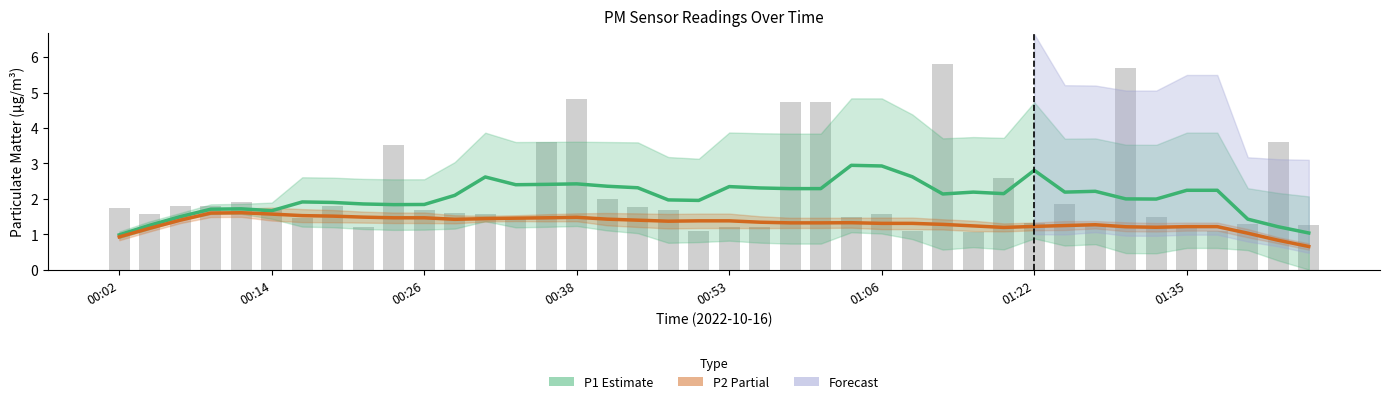

Between 00:31 and 01:01, which is larger?

01:01